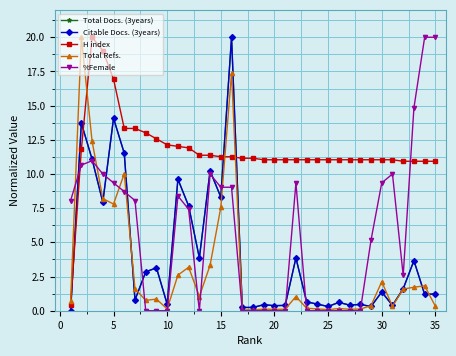

Is this an area chart (filled region under the line)?

No